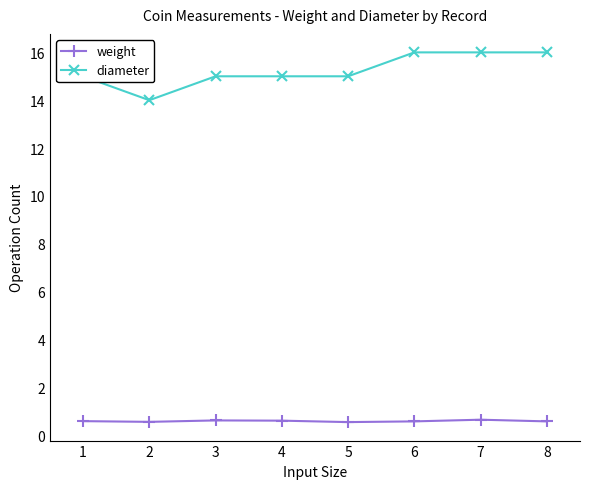

At which category does diameter reach its first local valley?

2